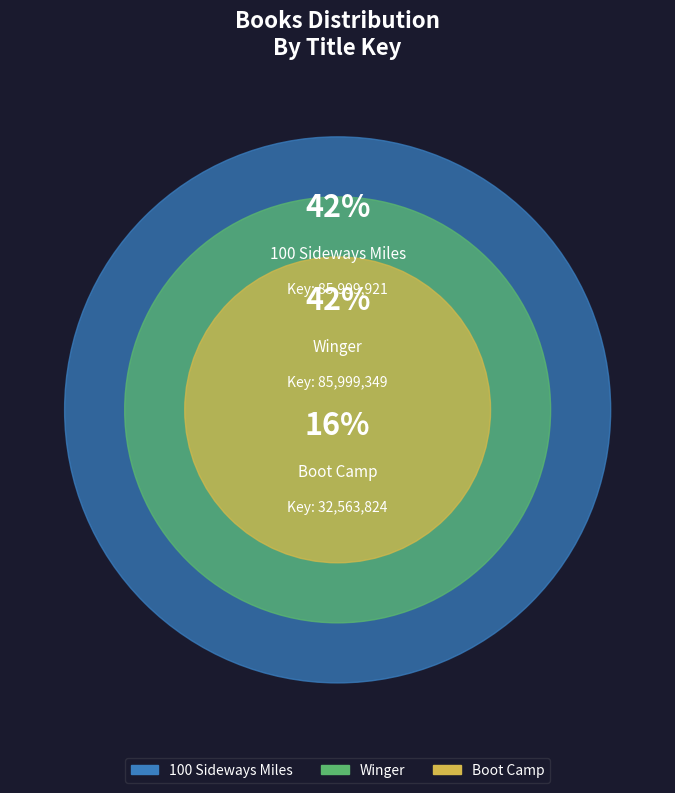

Which slice is the largest?

100 Sideways Miles